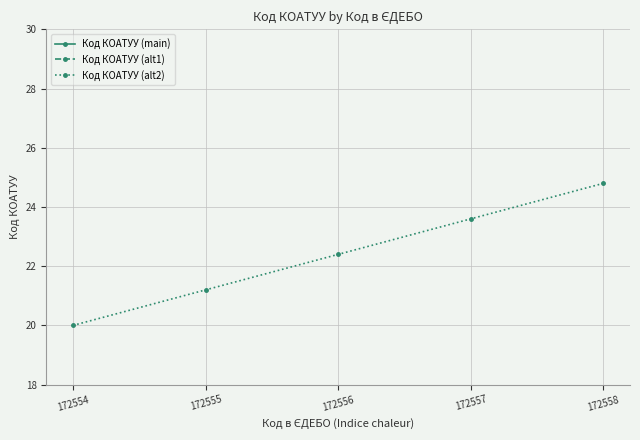

How many values in the Код КОАТУУ (alt2) series exceed 22?

3